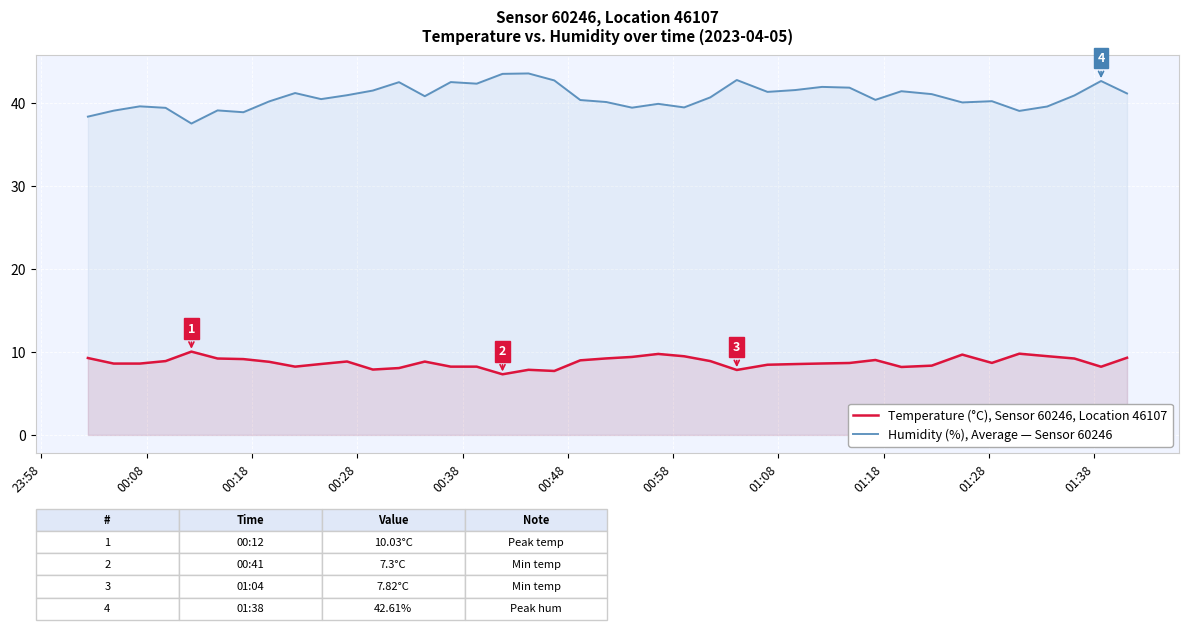

What is the difference between the maximum and minimum values in the Temperature (°C), Sensor 60246, Location 46107 series?

2.7